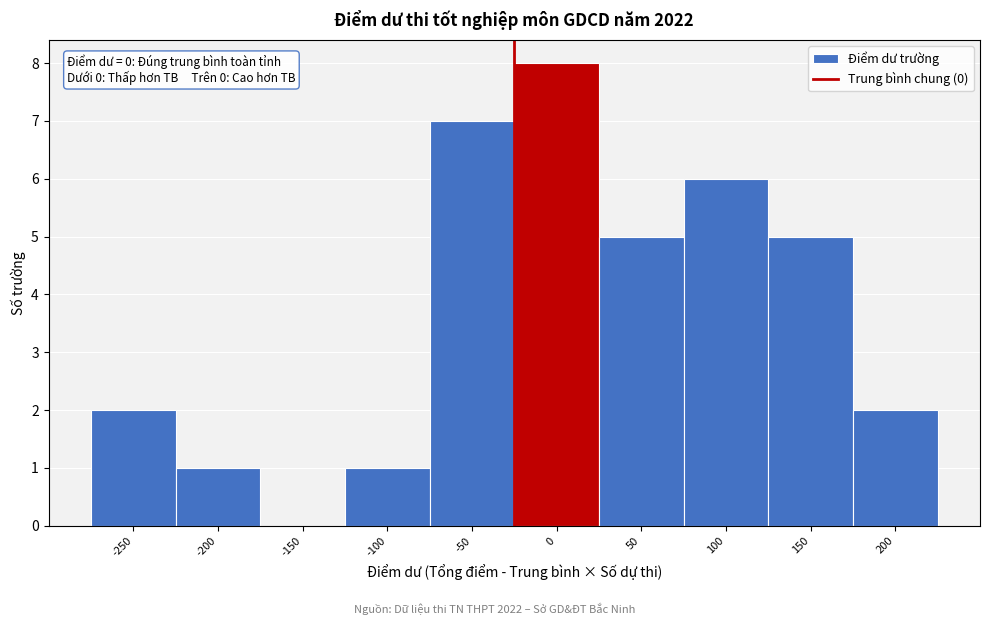

Reading left to right, extract all data points from this chart.

-250=2	-200=1	-150=0	-100=1	-50=7	0=8	50=5	100=6	150=5	200=2